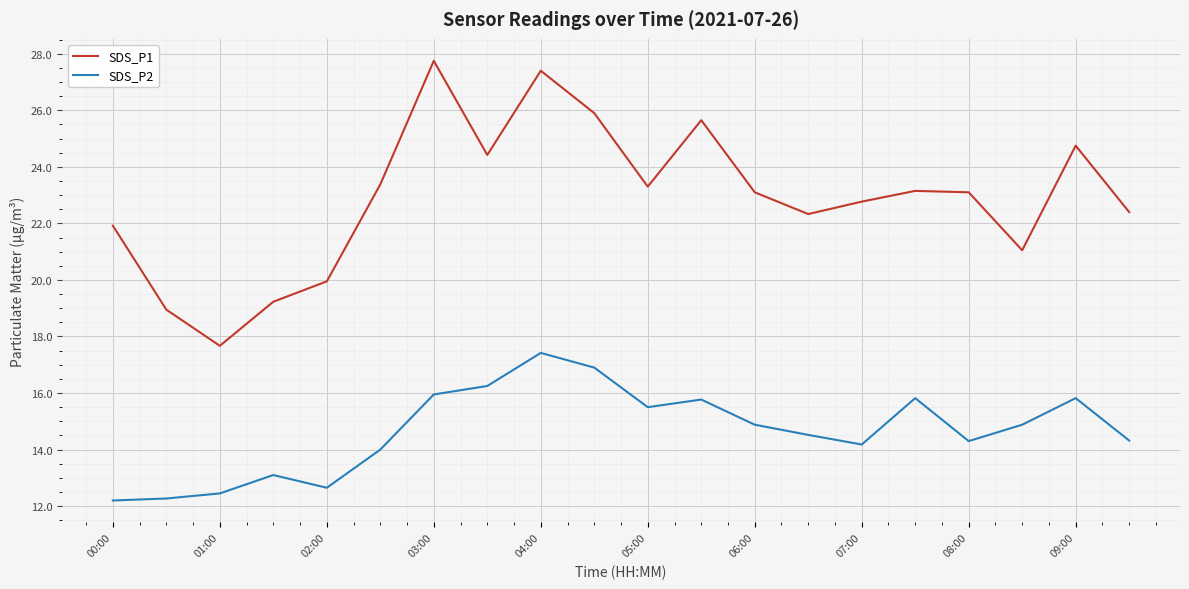

What is the difference between the maximum and minimum values in the SDS_P2 series?

5.2